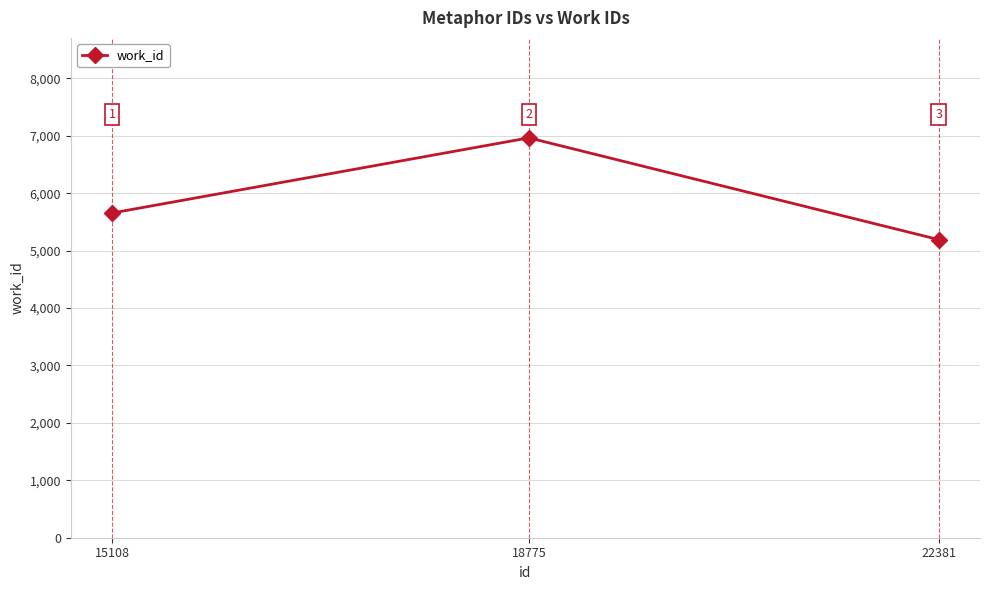

Does the chart have visible grid lines?

Yes